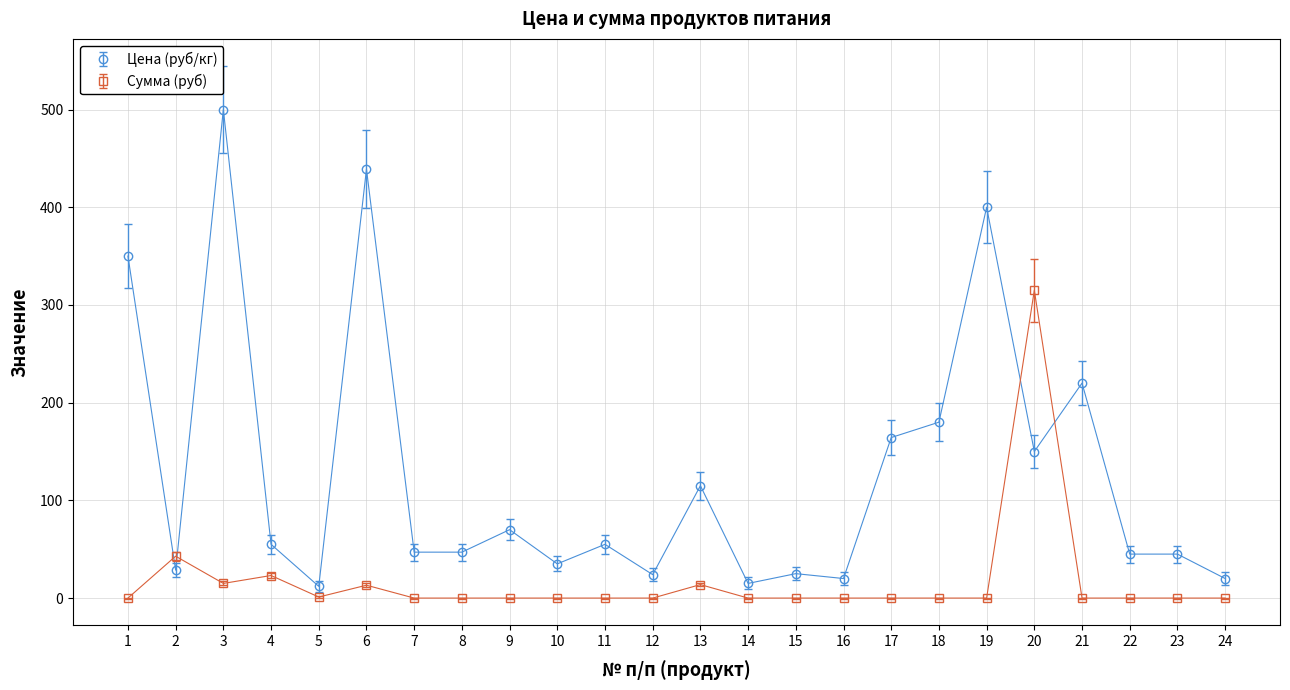

At which category is the sum across all series the highest?

3